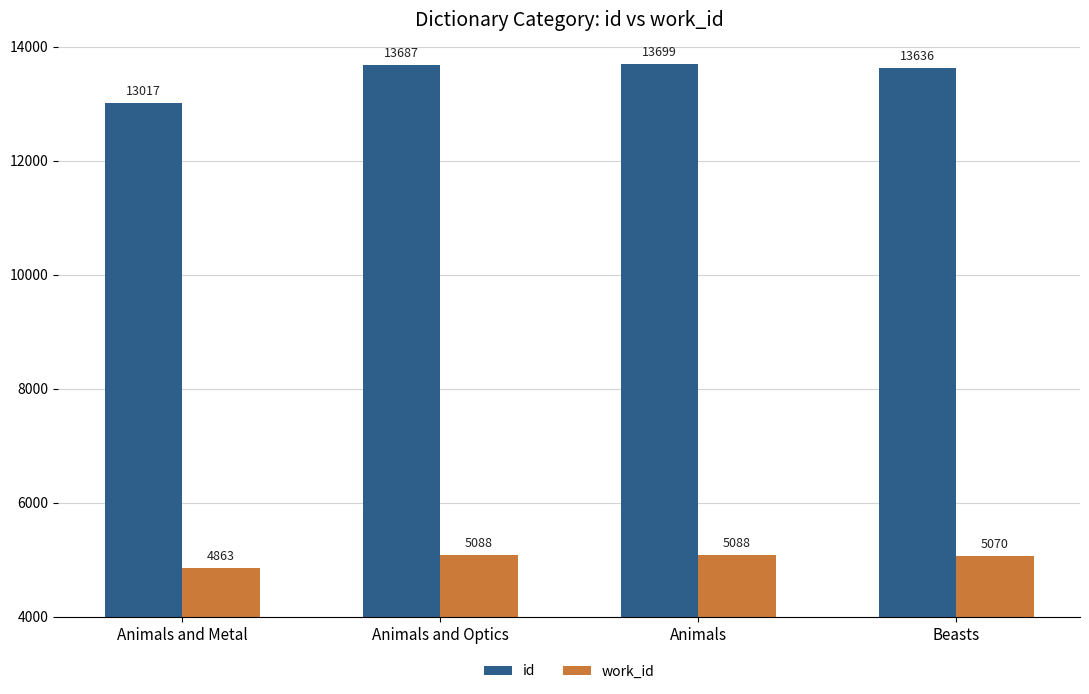

True or false: work_id has a value of 3346 at Beasts.

False